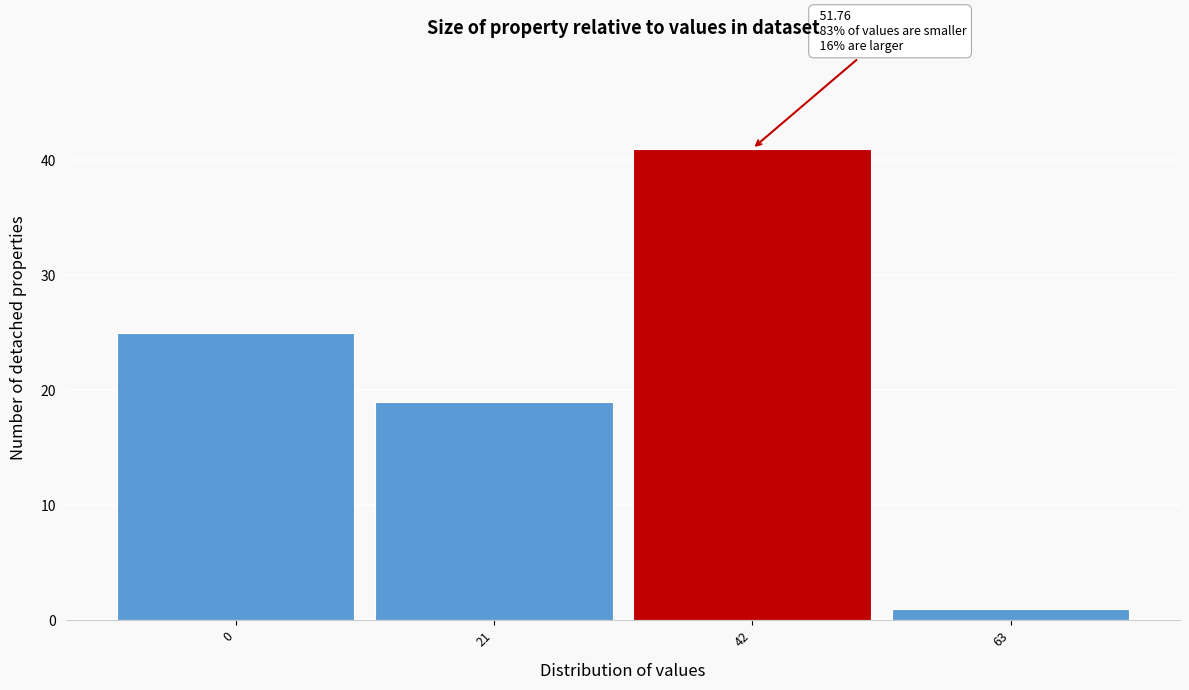

Reading right to left, transcribe all the data shown in this chart.

63=1	42=41	21=19	0=25